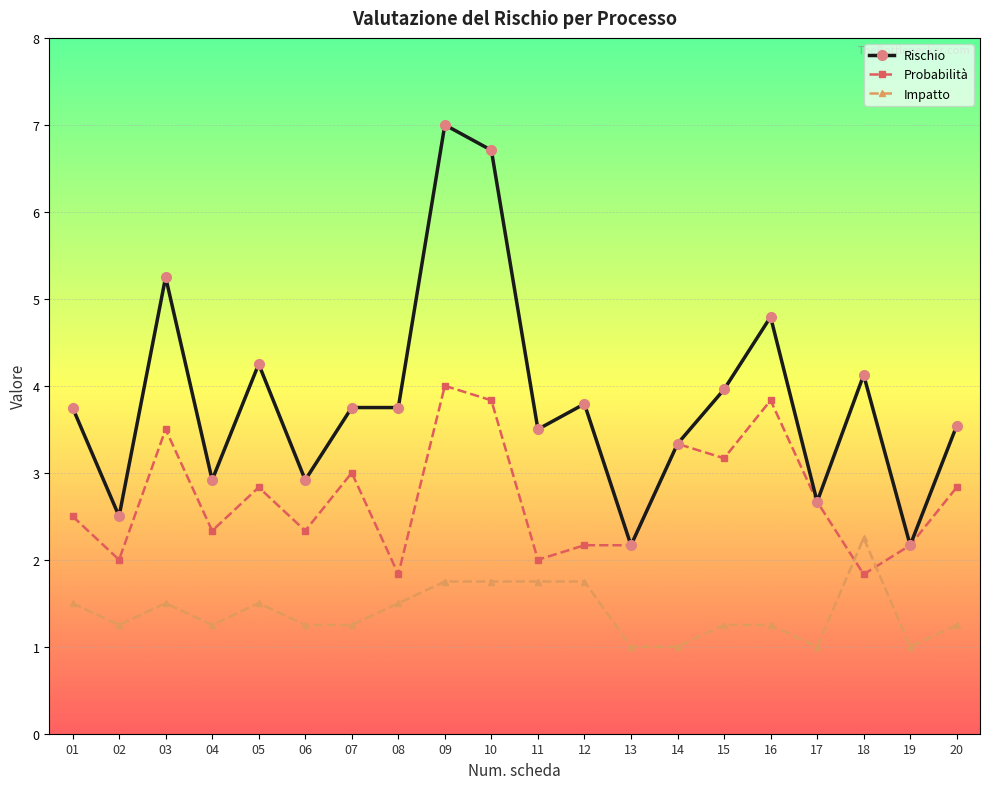

What is the value of the Probabilità point at the 15th from the left?

3.2